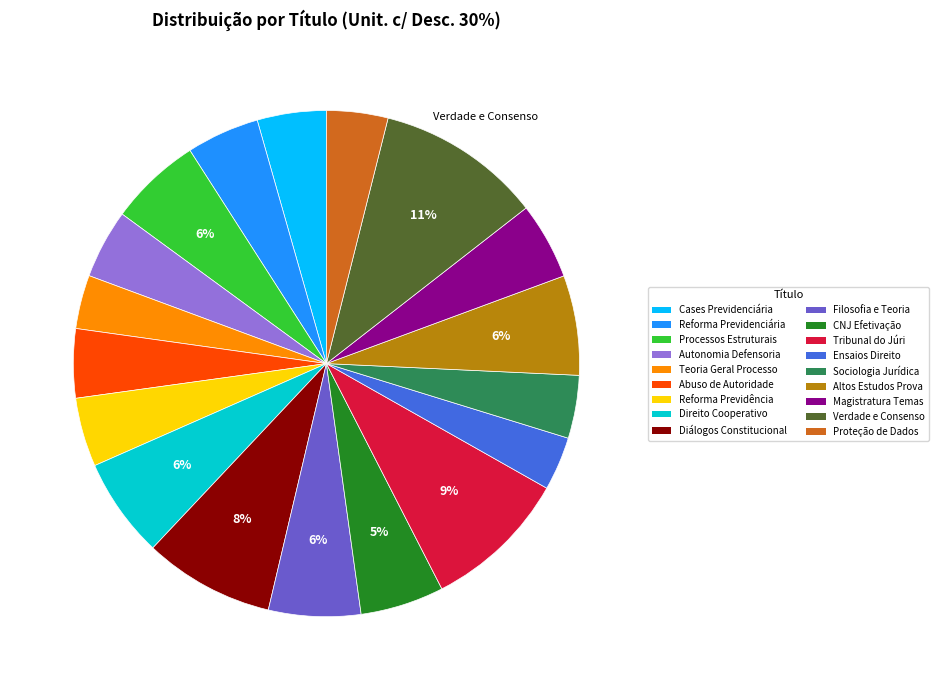

Between CNJ Efetivação and Altos Estudos Prova, which is larger?

Altos Estudos Prova